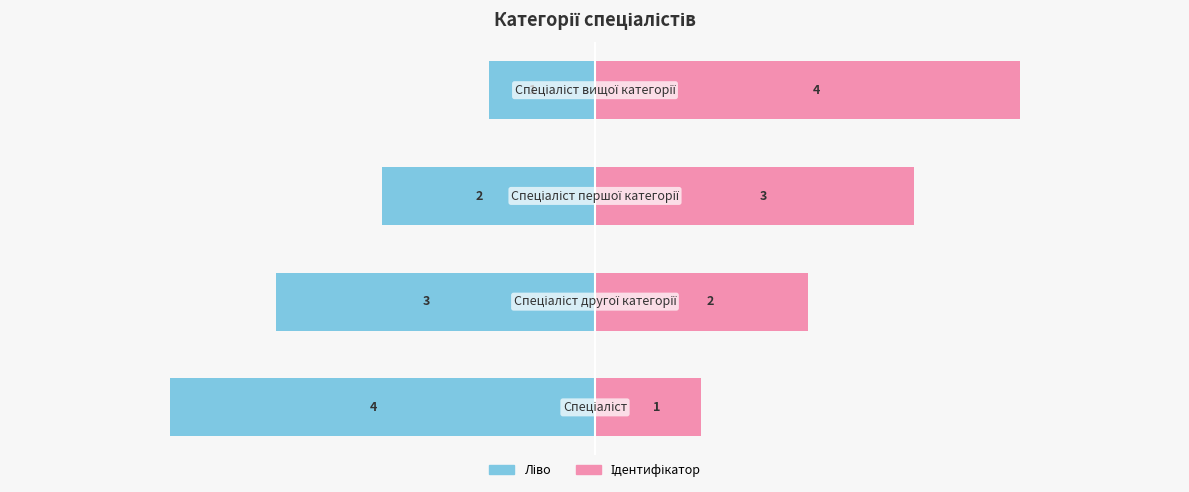

Is it true that Ідентифікатор (ліво) equals -5 at −4?

False